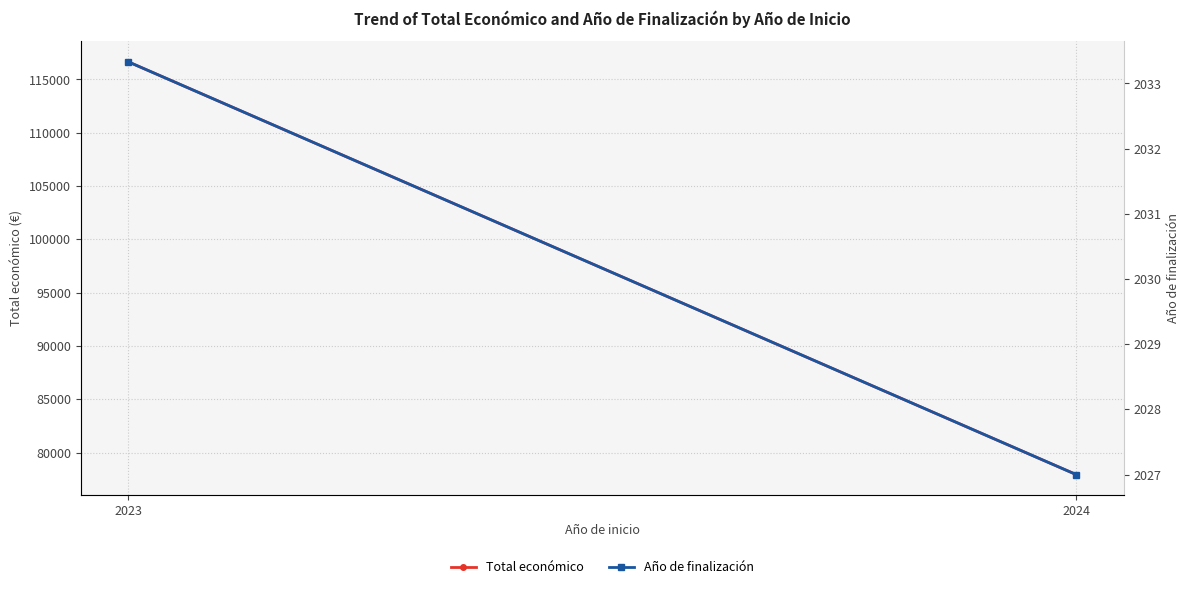

Reading left to right, what are all the values shown in this chart?

Total económico: 2023=116660.7	2024=77942.2
Año de finalización: 2023=2033.3	2024=2027.0